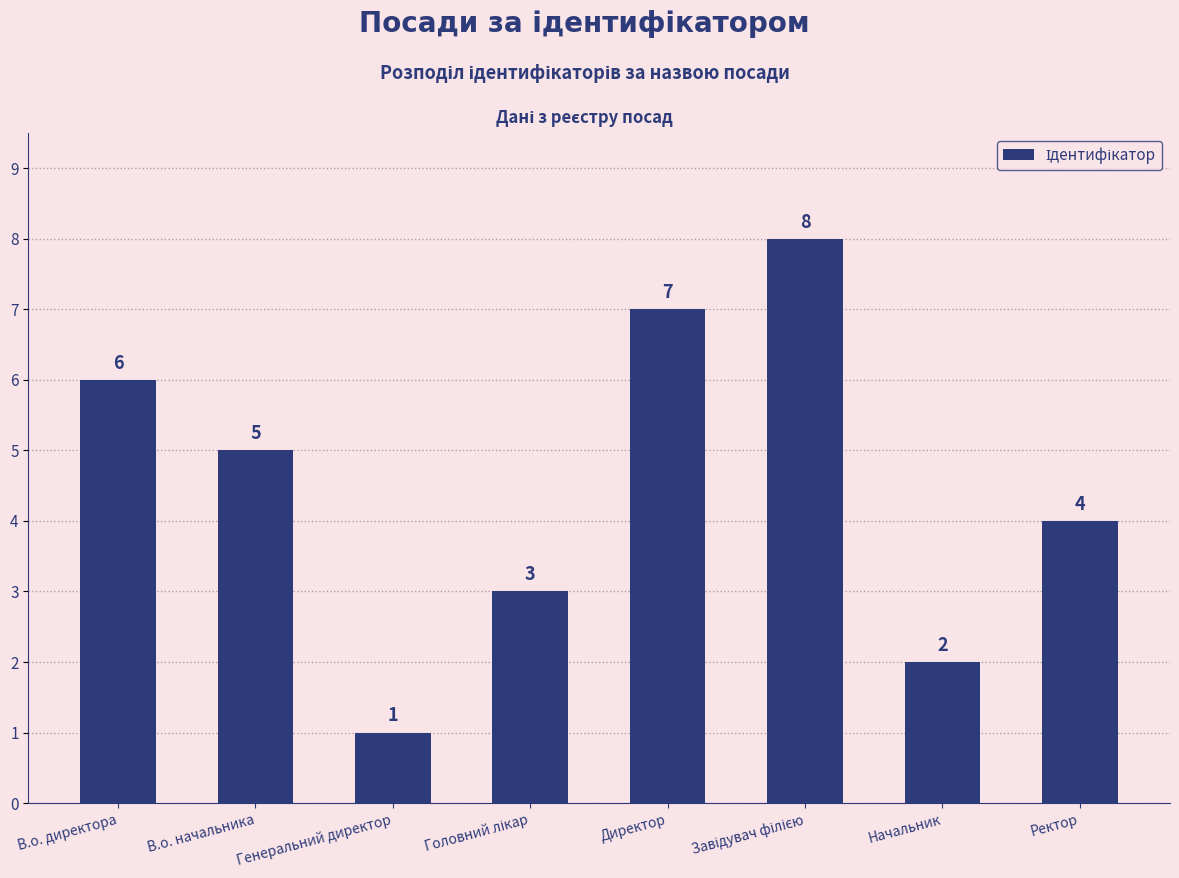

What is the label of the 1st bar from the left?

В.о. директора